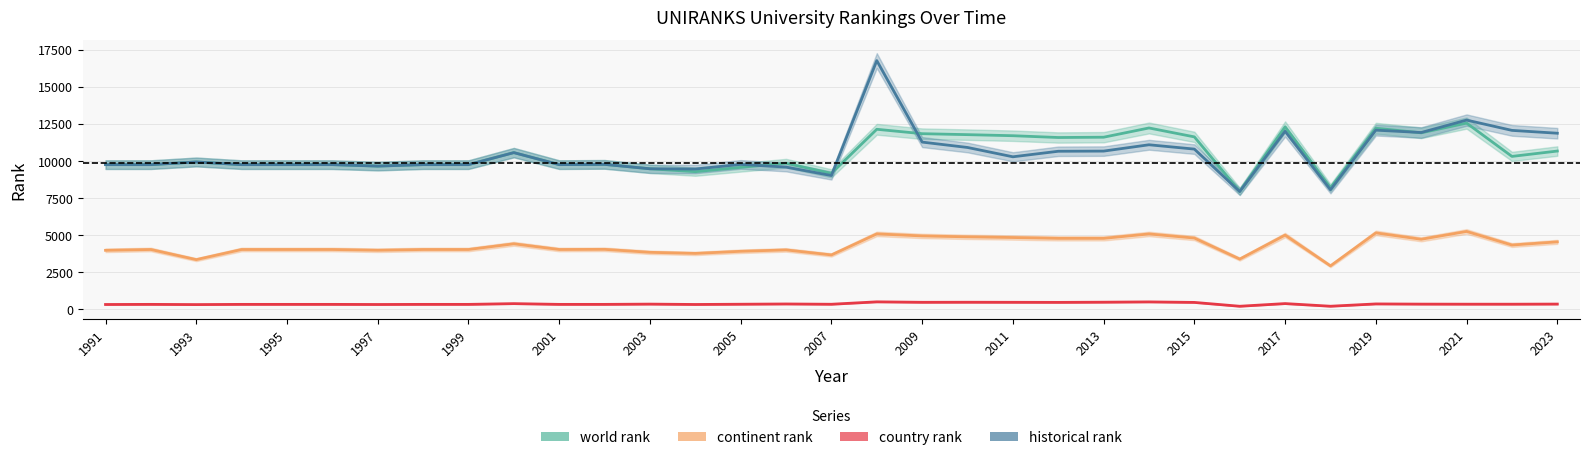

Which series has the largest range (max minus min)?

historical rank